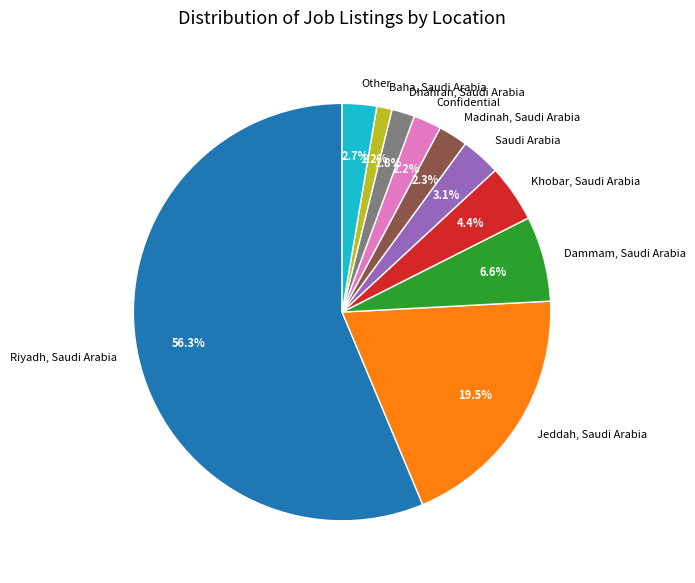

What percentage is the Other slice, to the nearest percent?

3%